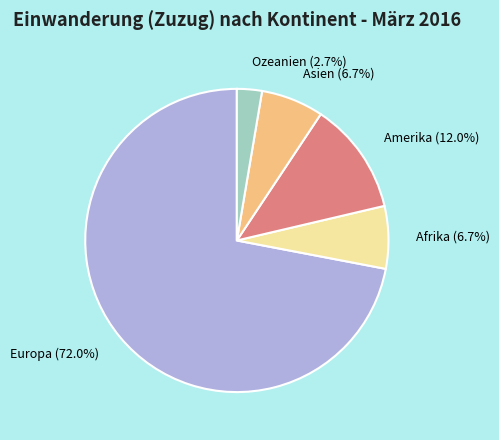

Which has a higher value, Europa or Asien?

Europa